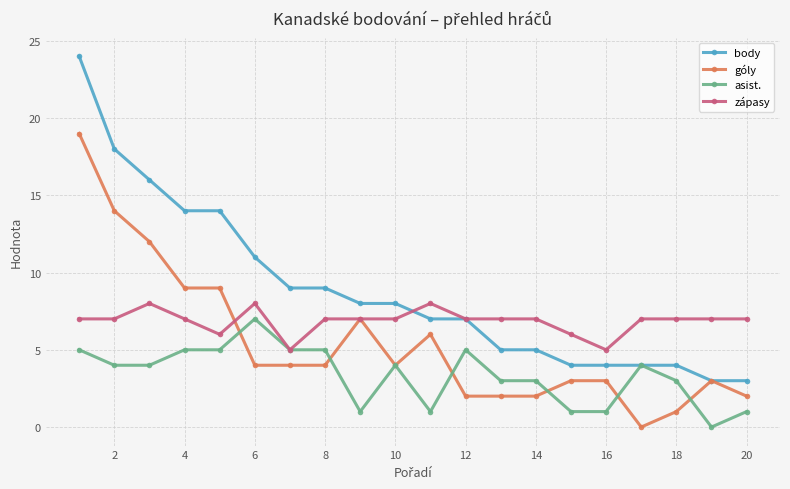

Rank the series by their average value, from lowest to highest.

asist., góly, zápasy, body